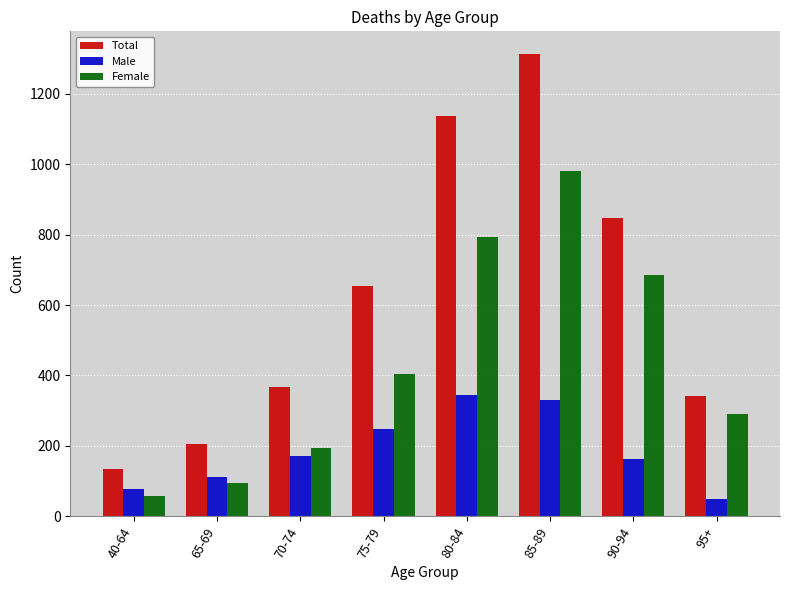

Which series changed the most between 40-64 and 75-79?

Total